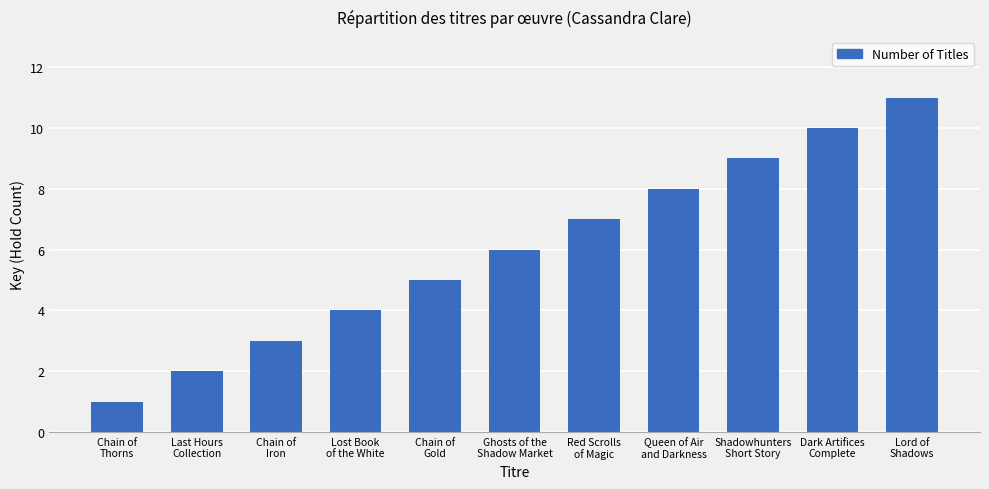

What is the sum of the values at Lord of
Shadows and Queen of Air
and Darkness?

19